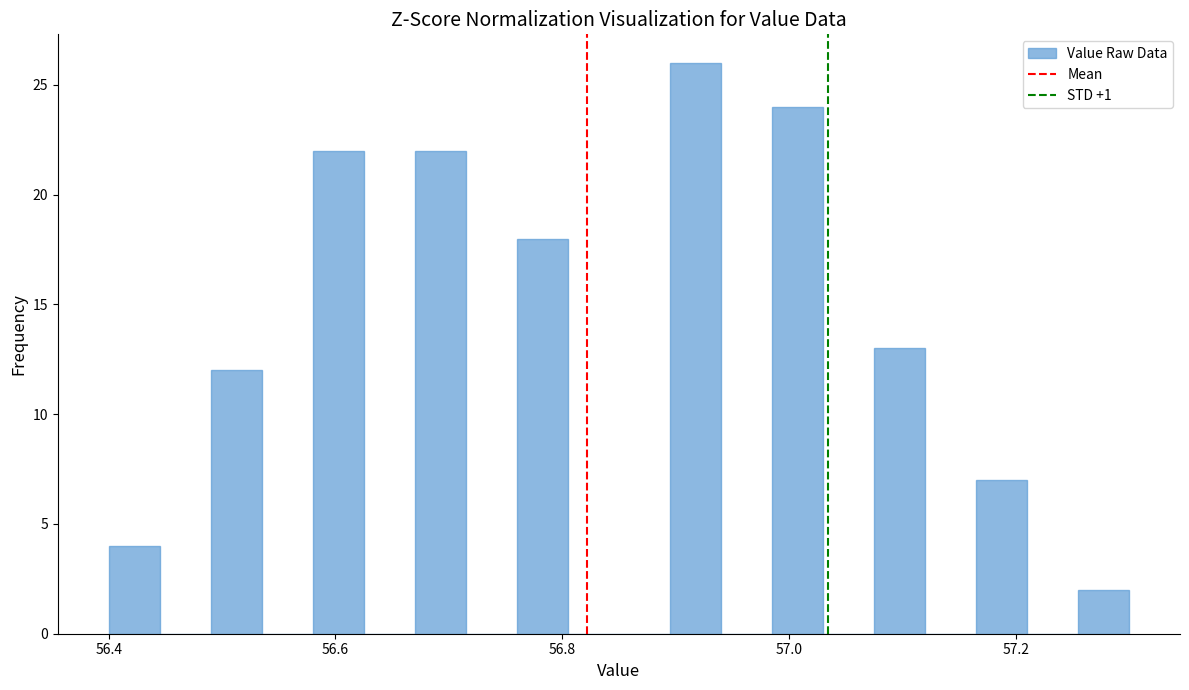

Around what value on the x-axis is the tallest bar? Give the approximate position of its centre, as read against the axis.

56.92